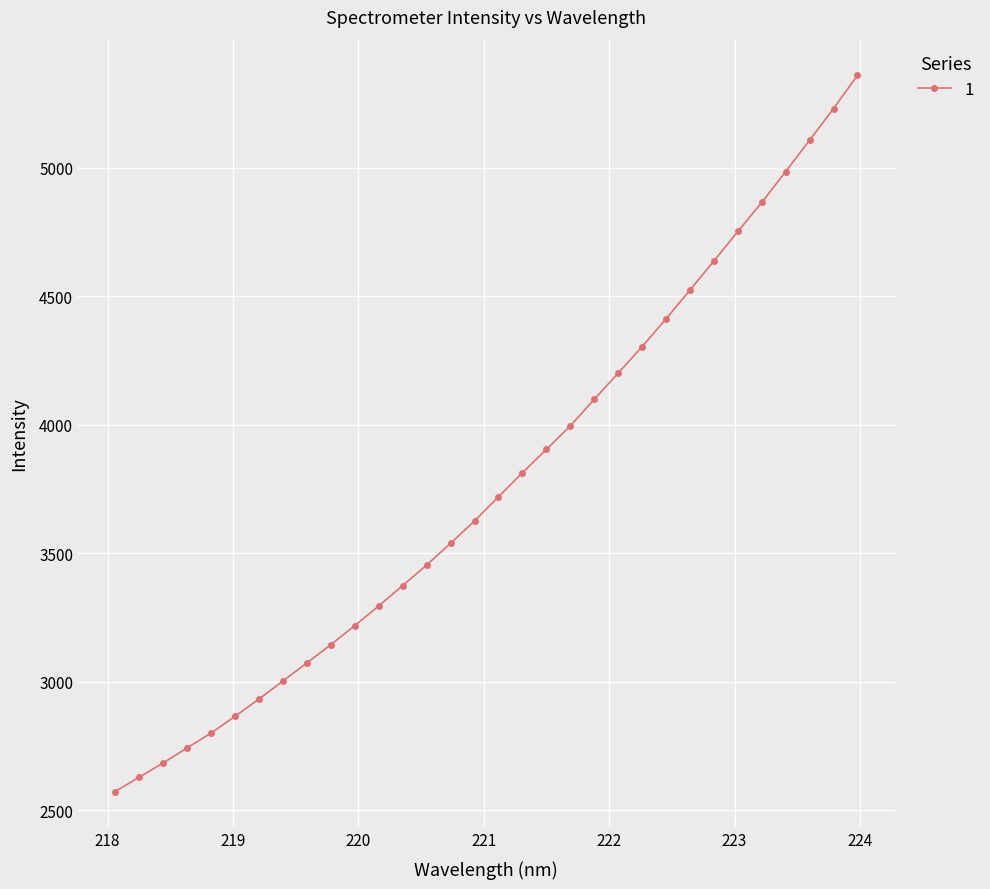

How many lines are shown in the chart?

1